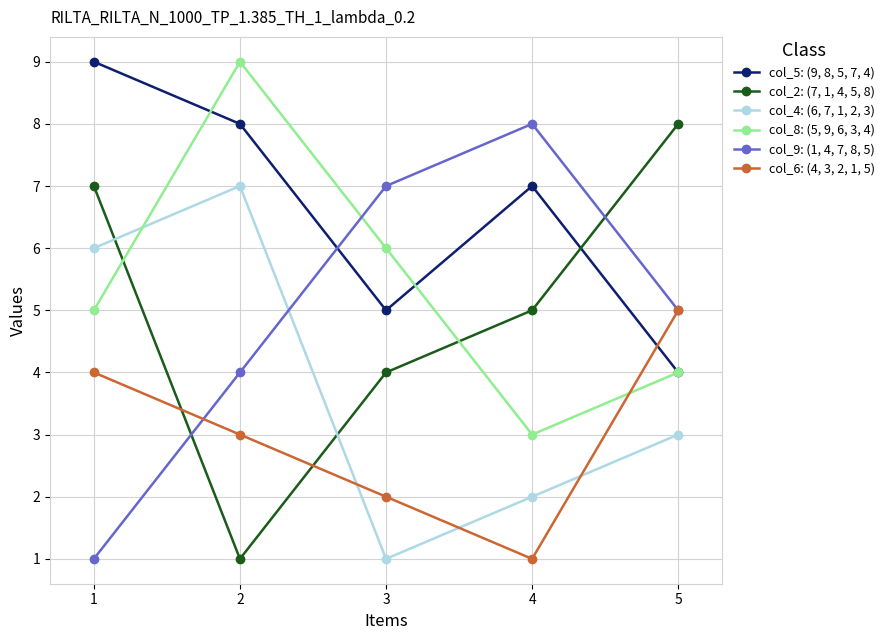

True or false: col_4: (6, 7, 1, 2, 3) has a value of 6 at 1.

True